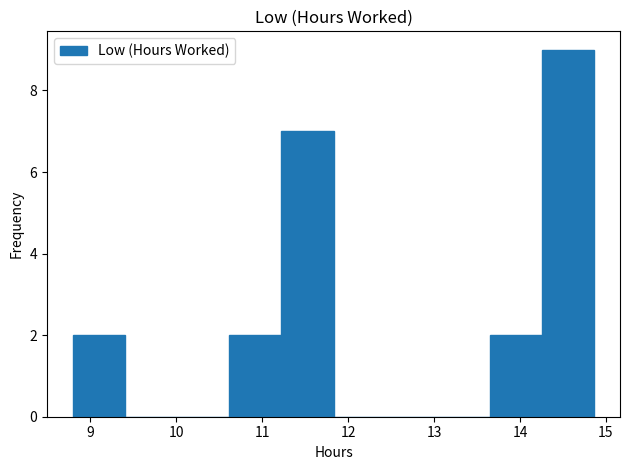

Reading left to right, list every bar in this chart as the range it spans on the x-axis followed by its height. Neither the bar edges nor the heights are printed on the chart, so give them approximately, as read against the axes.

8.8 to 9.4: 2
9.4 to 10.0: 0
10.0 to 10.6: 0
10.6 to 11.2: 2
11.2 to 11.8: 7
11.8 to 12.4: 0
12.4 to 13.0: 0
13.0 to 13.6: 0
13.6 to 14.3: 2
14.3 to 14.9: 9